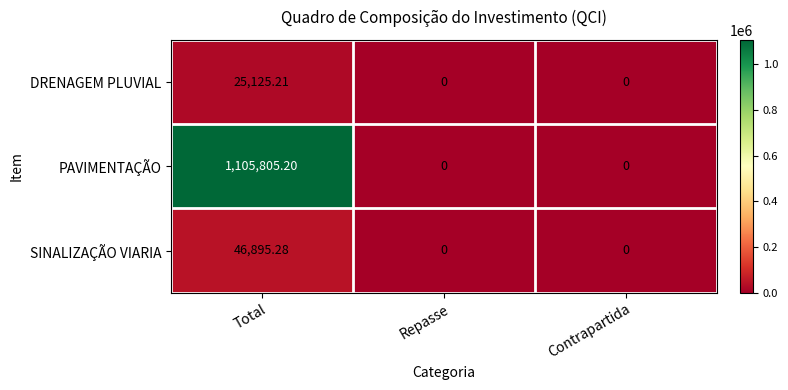

Which series has the widest spread of values?

PAVIMENTAÇÃO